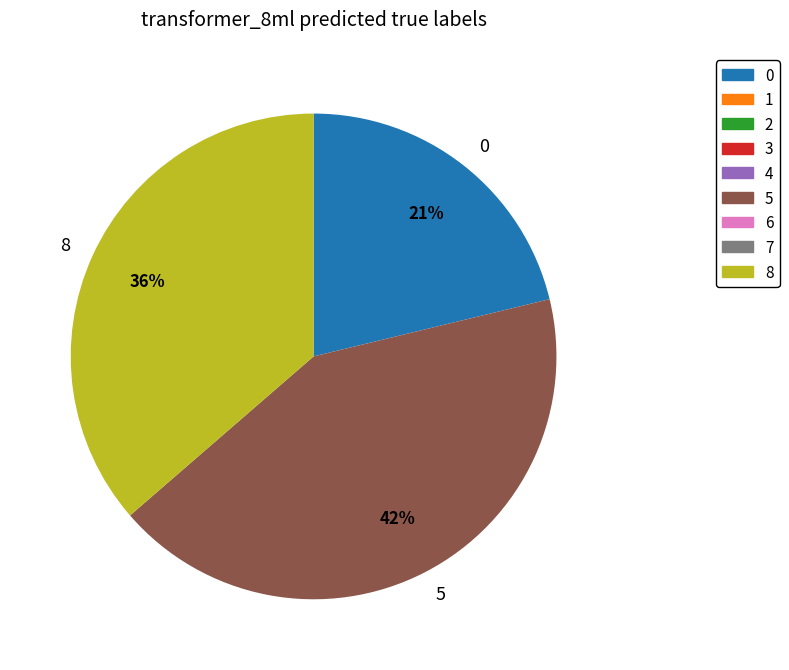

To the nearest percent, what is the difference between the largest and smallest slice percentages?

21%